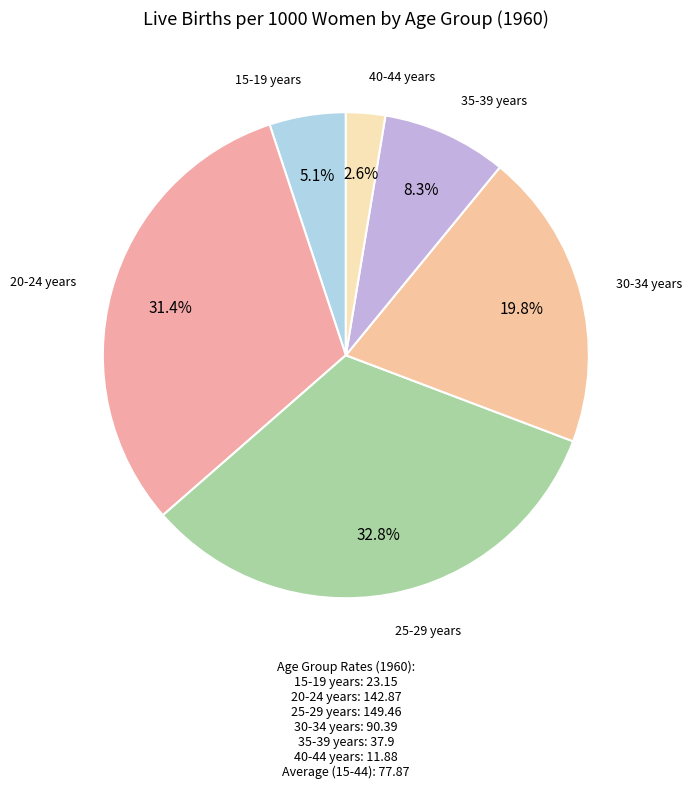

Which slice is the largest?

25-29 years